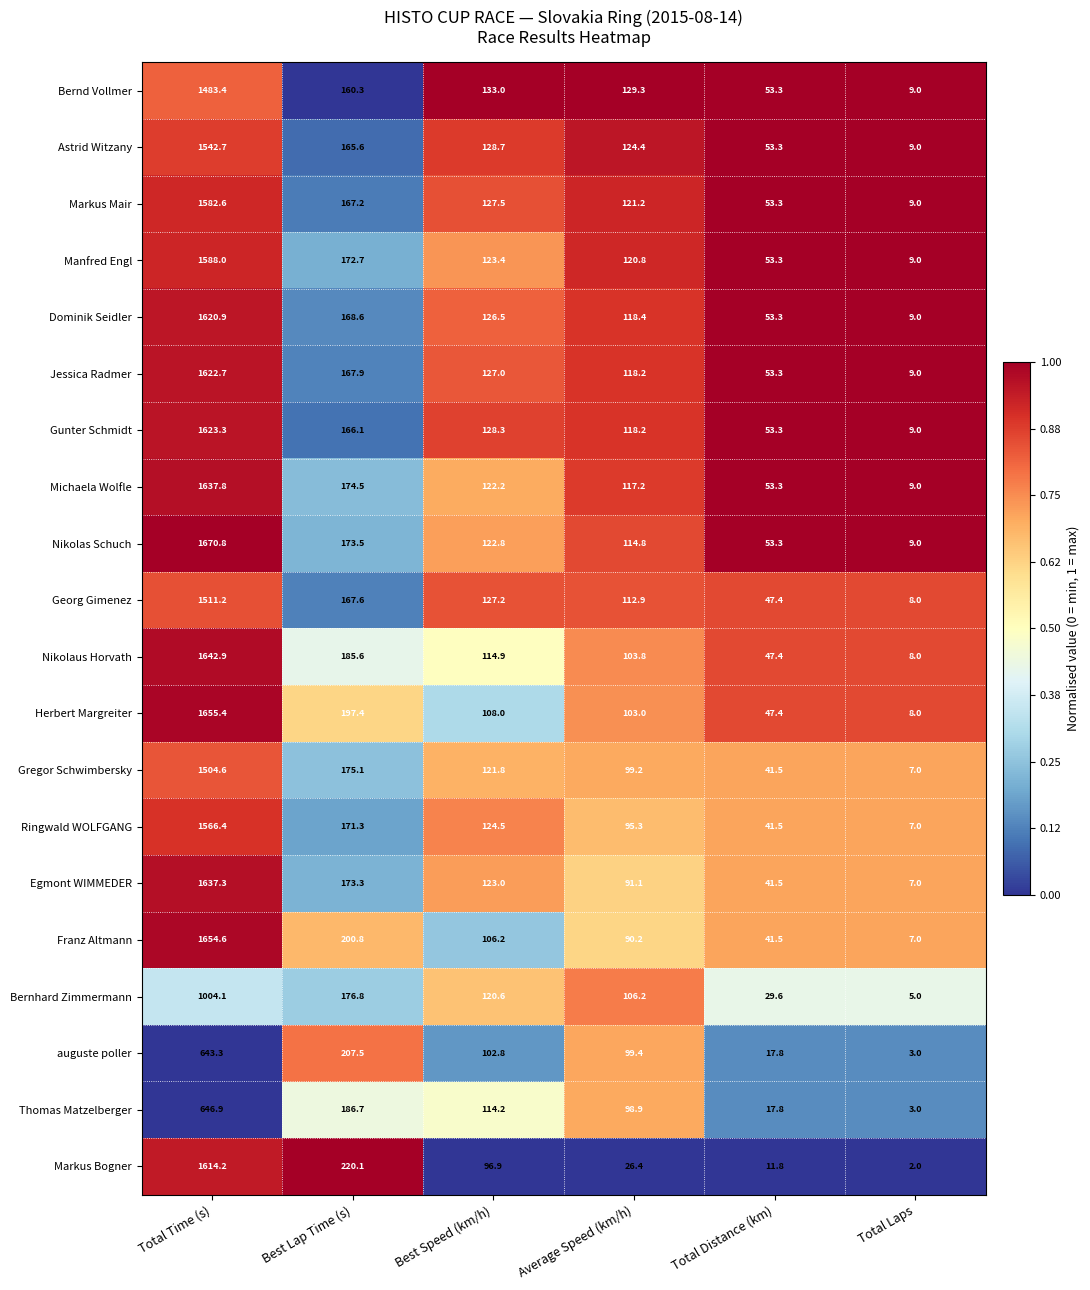

Where is Markus Bogner nearest to the value 808?

Best Lap Time (s)